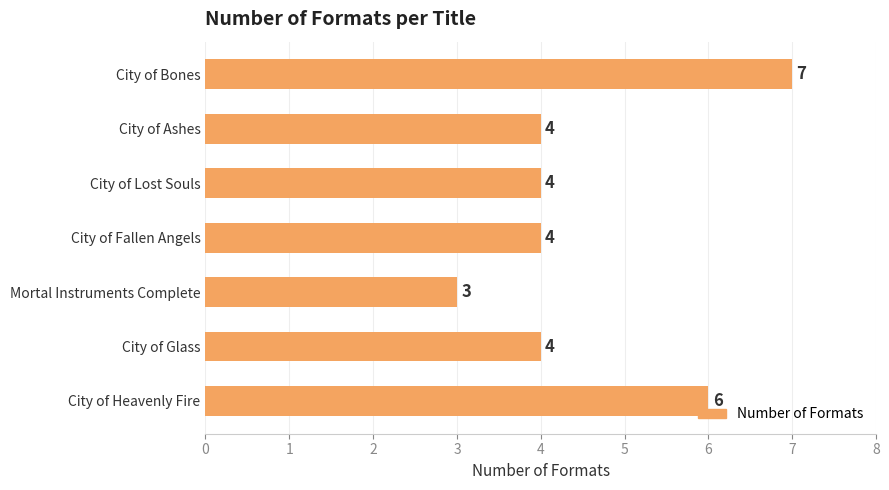

Reading bottom to top, what are all the values shown in this chart?

6	4	3	4	4	4	7